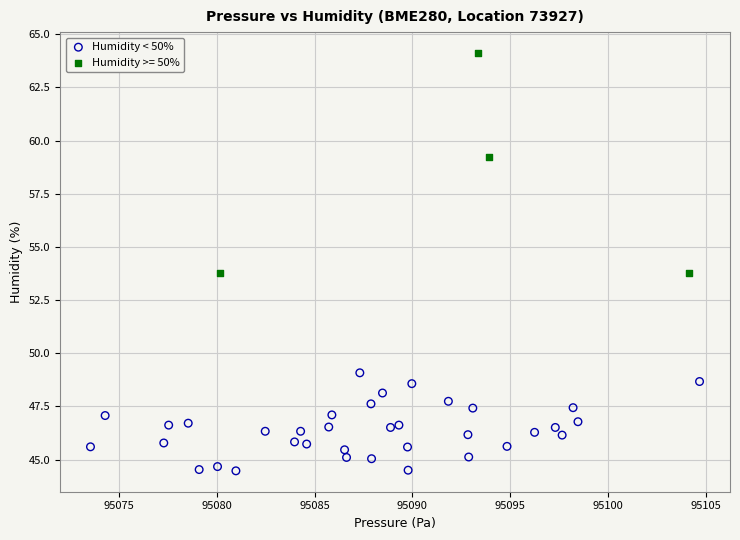

Which series has the largest Y range (max minus min)?

Humidity >= 50%